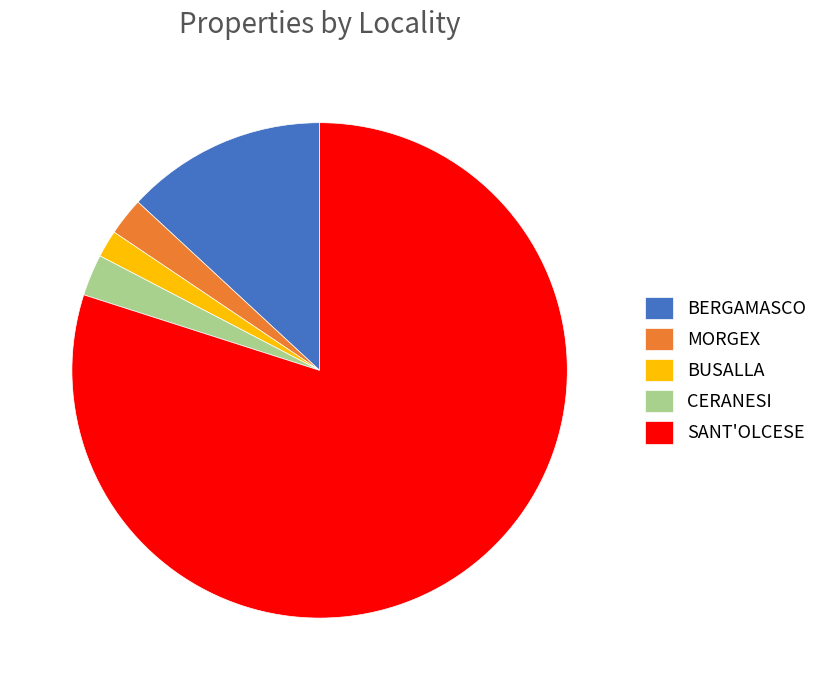

What is the majority slice?

SANT'OLCESE